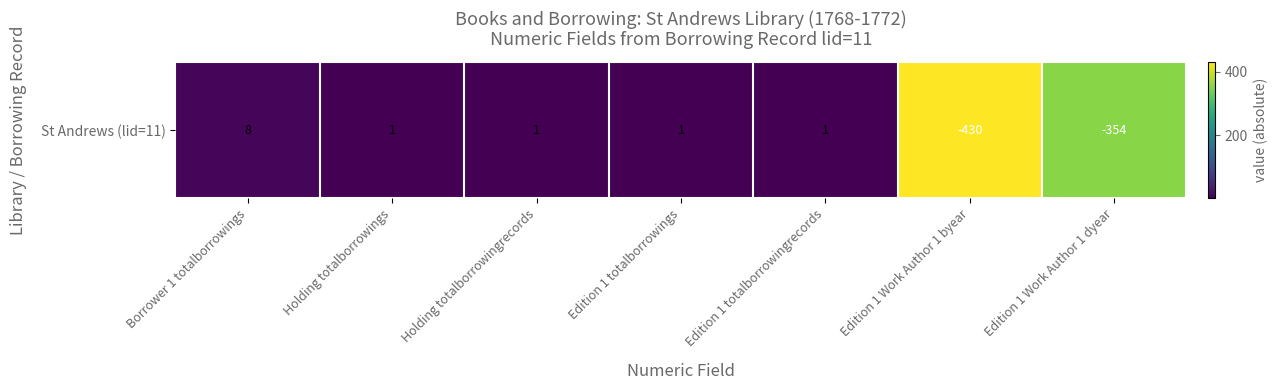

At which label is the value closest to 215?

Edition 1 Work Author 1 dyear